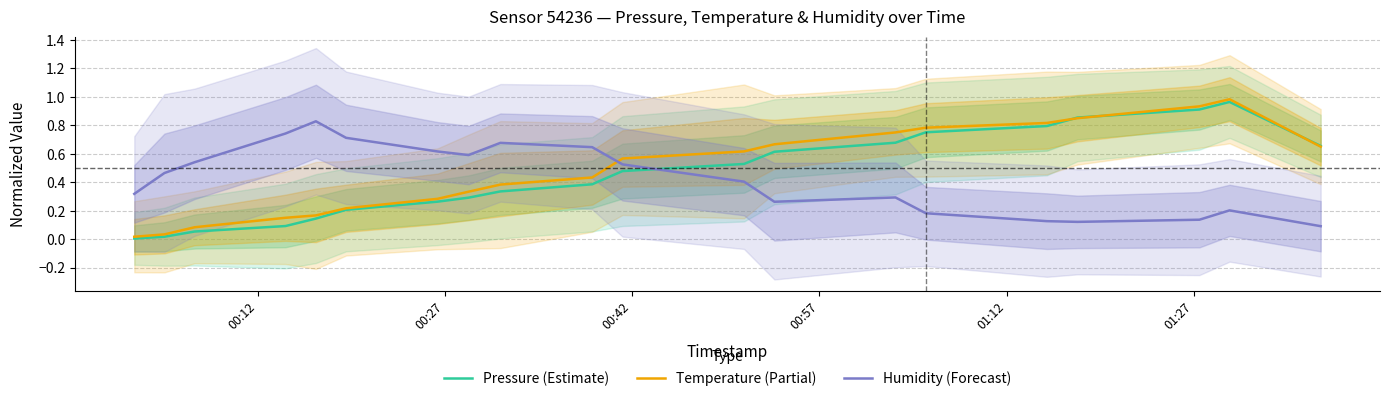

How many intersections are there between Humidity (Forecast) and Pressure (Estimate)?

1